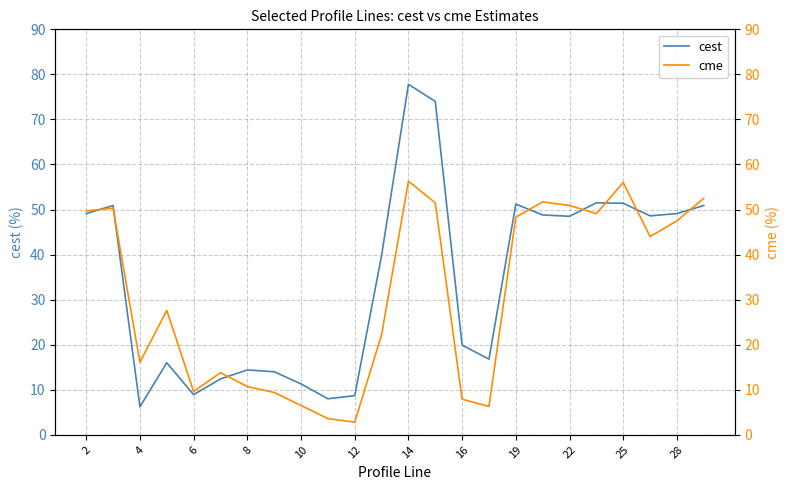

What is the minimum value for cest?

6.2